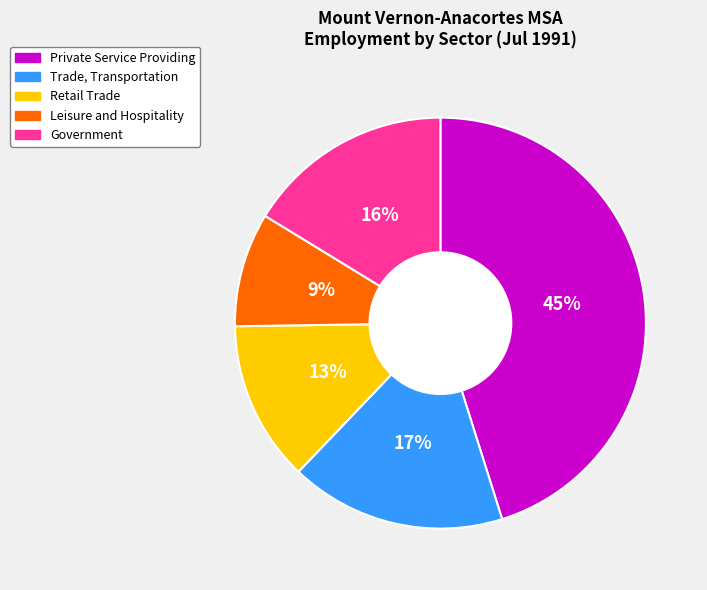

Approximately how many times larger is the value at Retail Trade compared to Government?

0.8